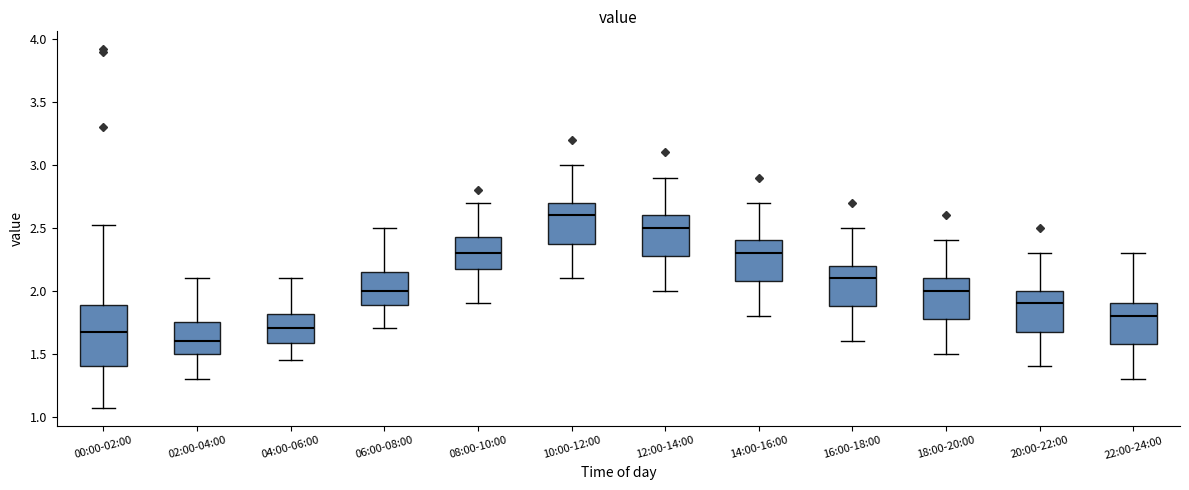

Which box is the tallest, from its lower edge to its upper edge?

00:00-02:00